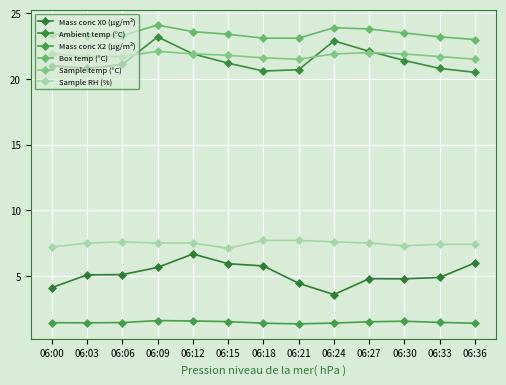

Does the chart display data point markers on the line(s)?

Yes